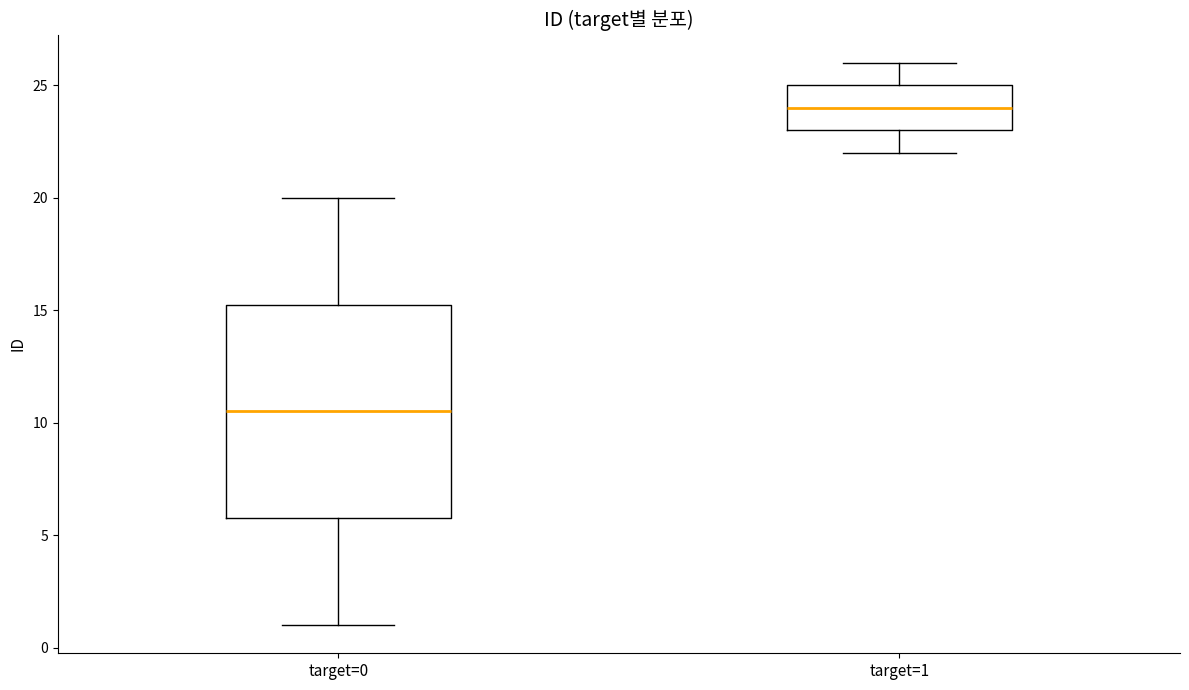

Reading left to right, read every box against the y-axis: the position of its median line, the range the box covers, and the ends of its whiskers. The values are not printed on the chart, so give them approximately, as read against the axis.

target=0: median 10.5, box 6.0 to 15.5, whiskers 1.0 to 20.0
target=1: median 24.0, box 23.0 to 25.0, whiskers 22.0 to 26.0